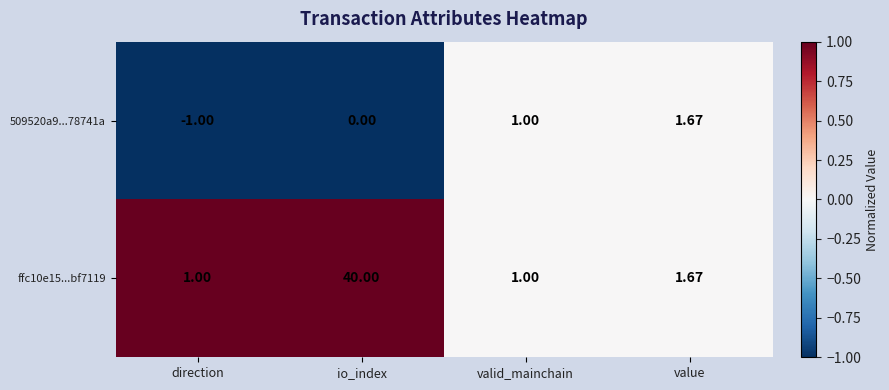

At which label does ffc10e15...bf7119 reach its peak?

io_index